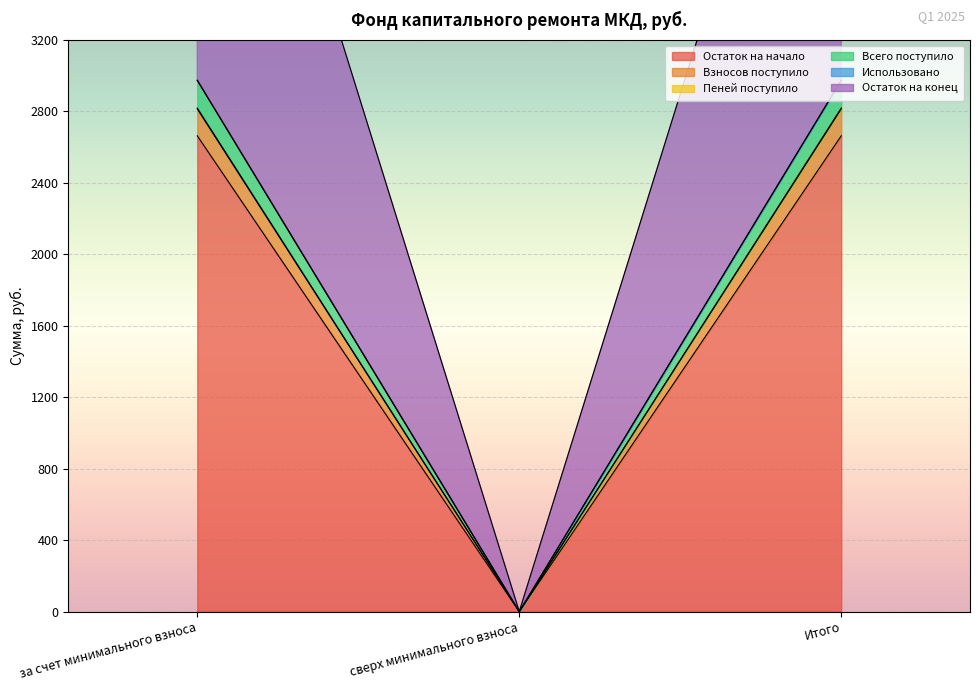

Which category has the highest value in the Взносов поступило series?

за счет минимального взноса